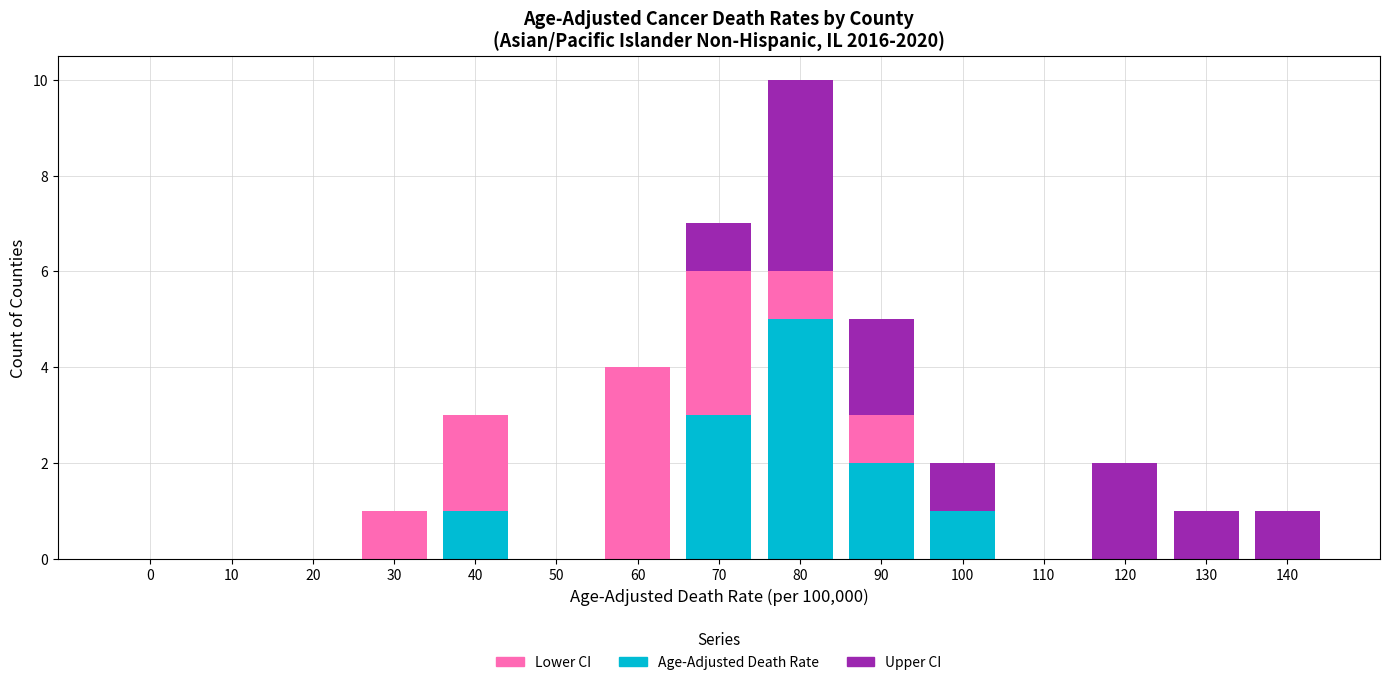

The value of Age-Adjusted Death Rate at 110 is 0. True or false?

True